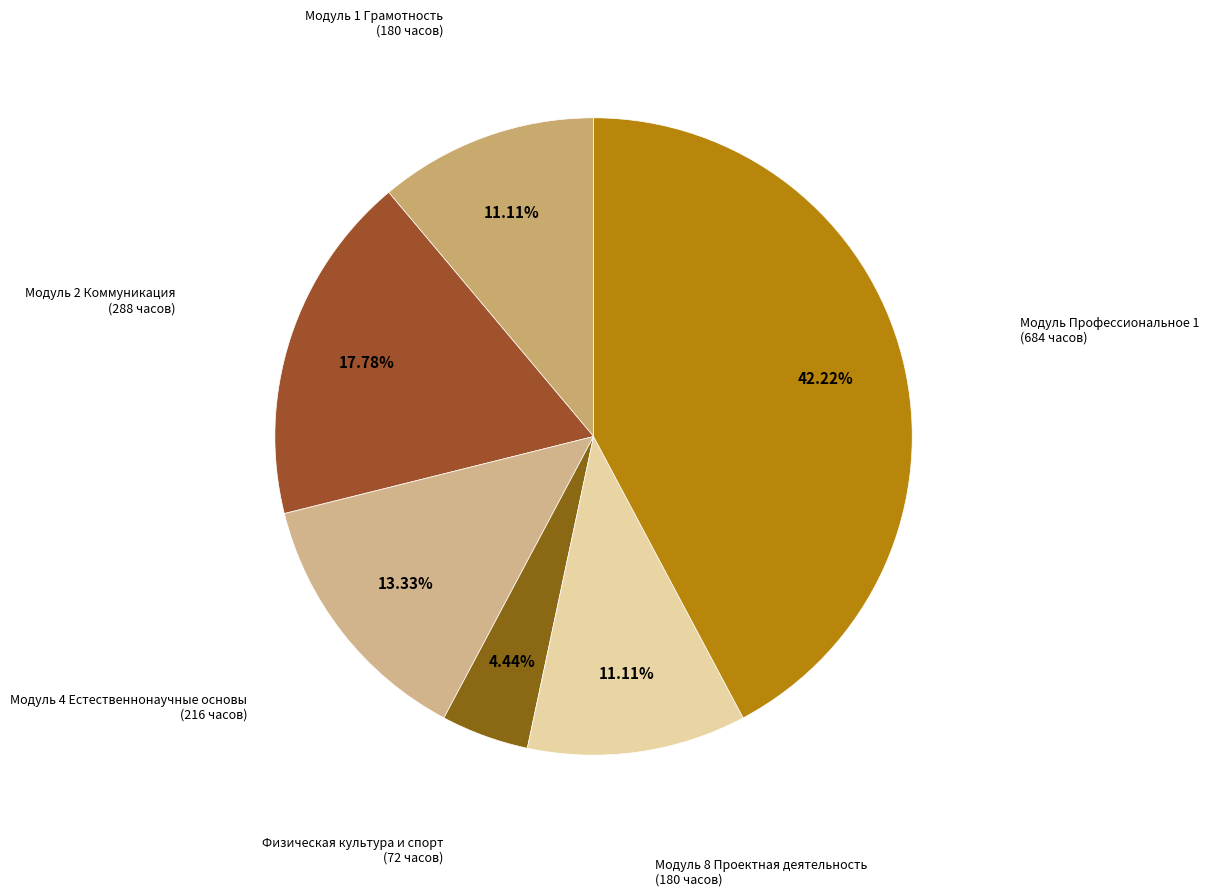

Does any single category account for the majority?

No